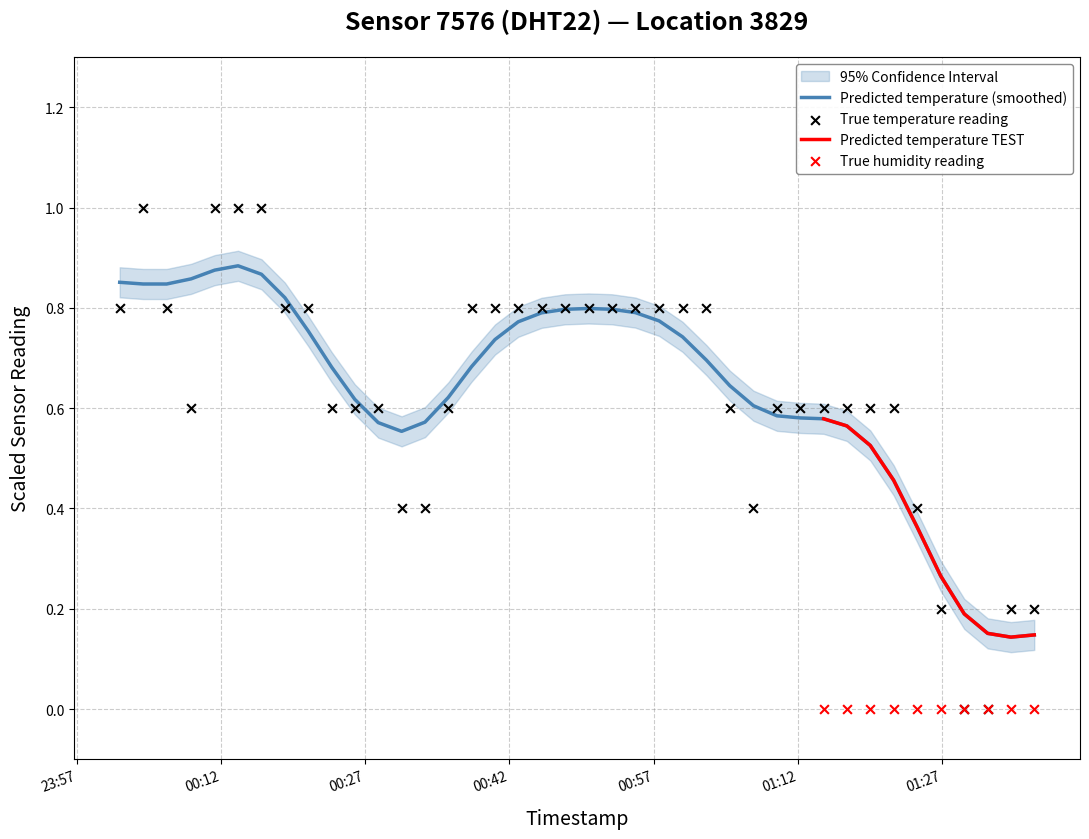

What is the change in value from 2024-02-23T00:11:20 to 2024-02-23T01:00:01?

-0.2